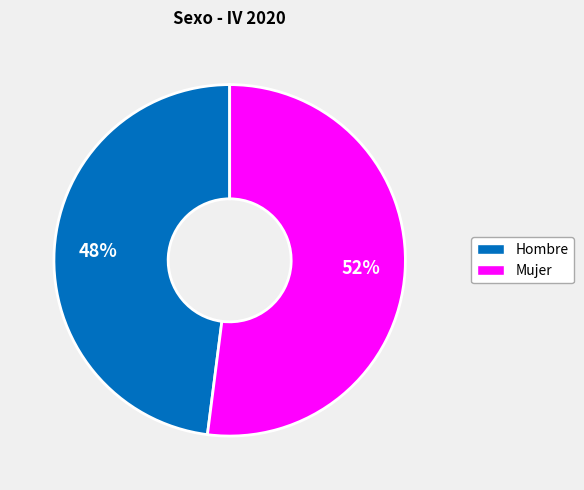

Rank the categories by value from lowest to highest.

Hombre, Mujer